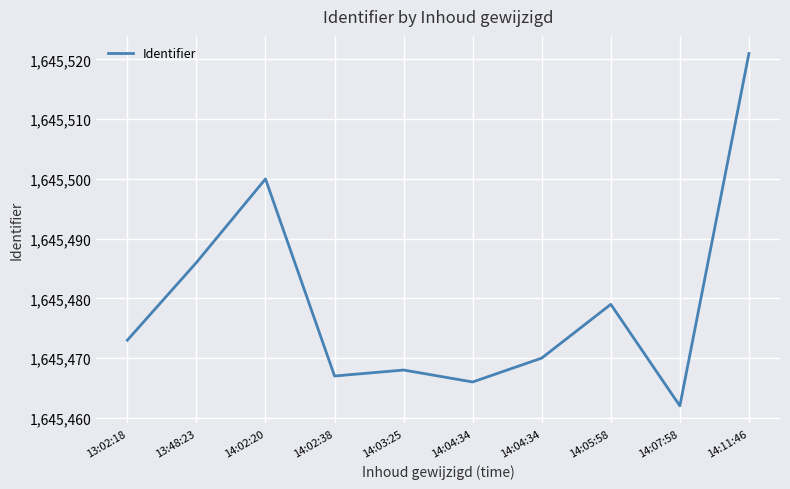

Does the chart have visible grid lines?

Yes